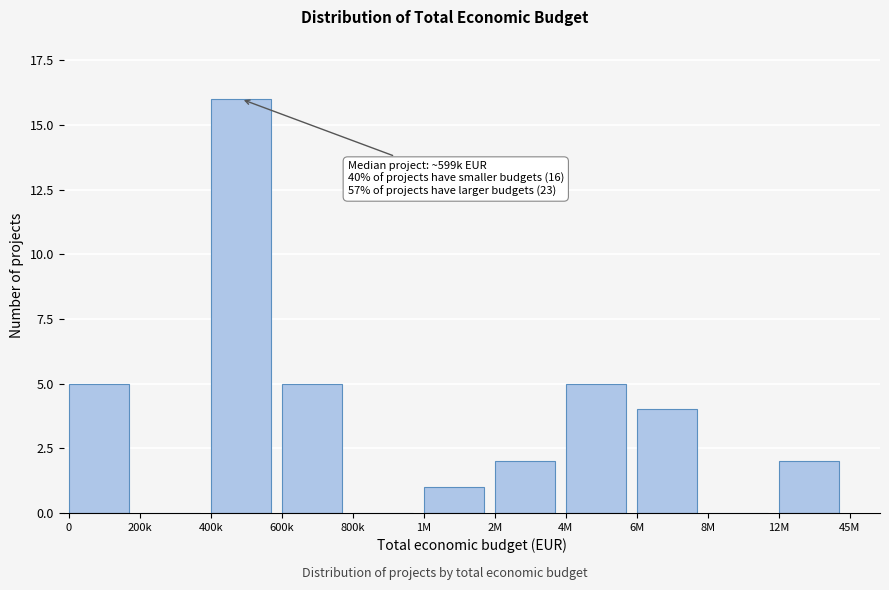

Reading left to right, transcribe all the data shown in this chart.

0=5	200k=0	400k=16	600k=5	800k=0	1M=1	2M=2	4M=5	6M=4	8M=0	12M=2